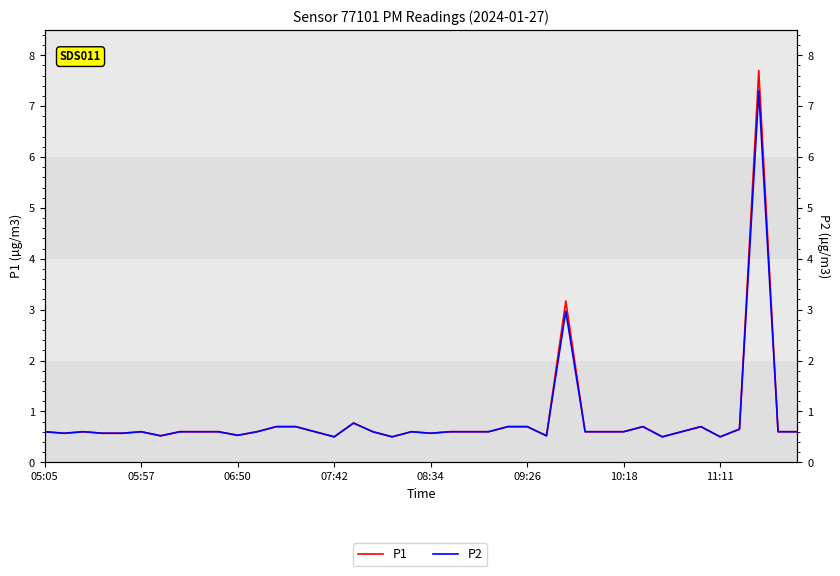

True or false: P1 has a value of 0.6 at 9.

True